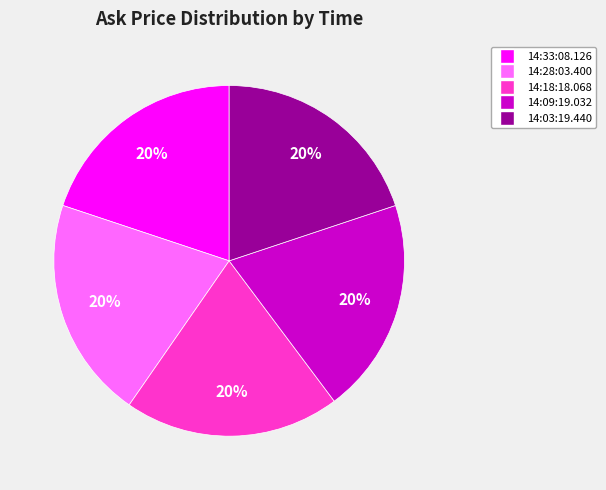

Is 14:28:03.400 the majority of the pie?

No